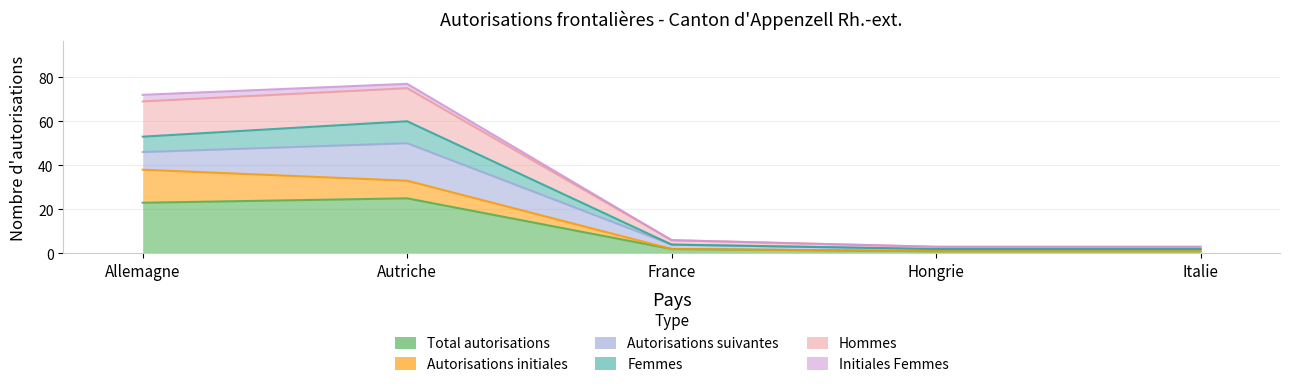

At which label does Femmes reach its peak?

Autriche